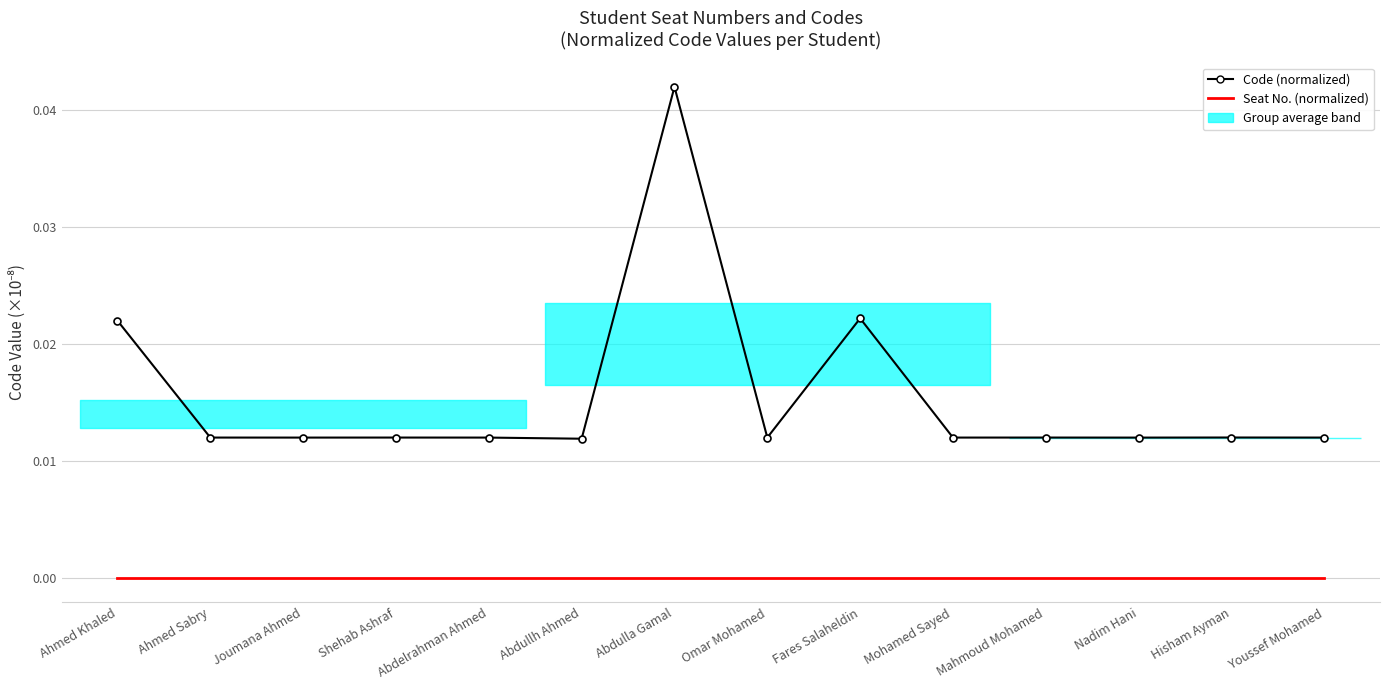

Rank the series by their average value, from highest to lowest.

Code (normalized), Seat No. (normalized)